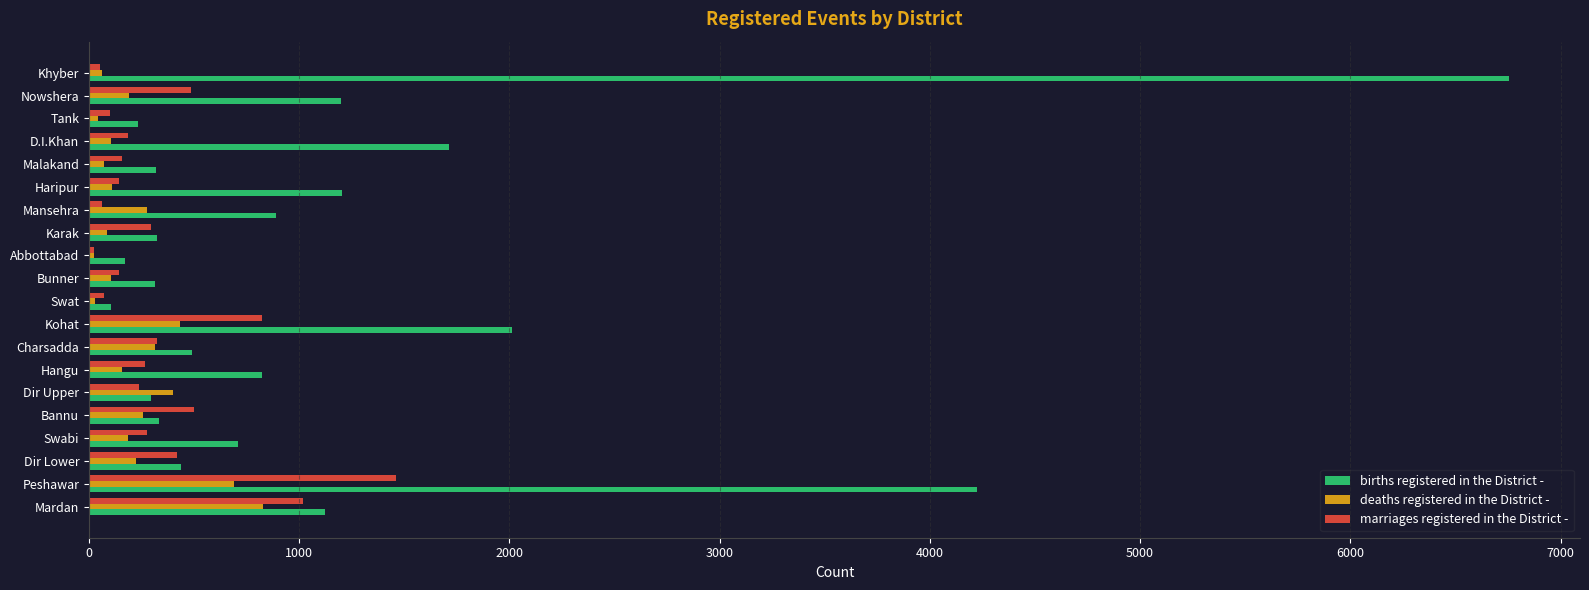

What is the difference between the second highest and minimum values in the deaths registered in the District - series?

663